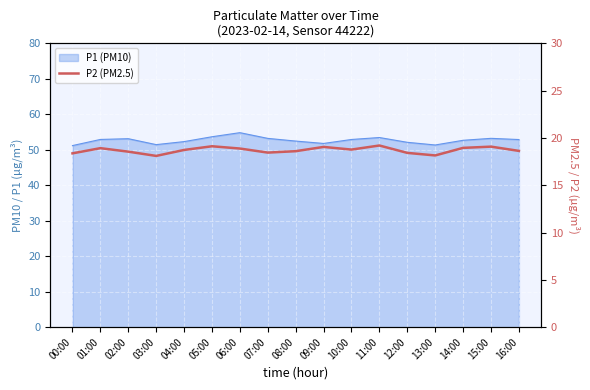

At which category does the data reach its first local valley?

03:00